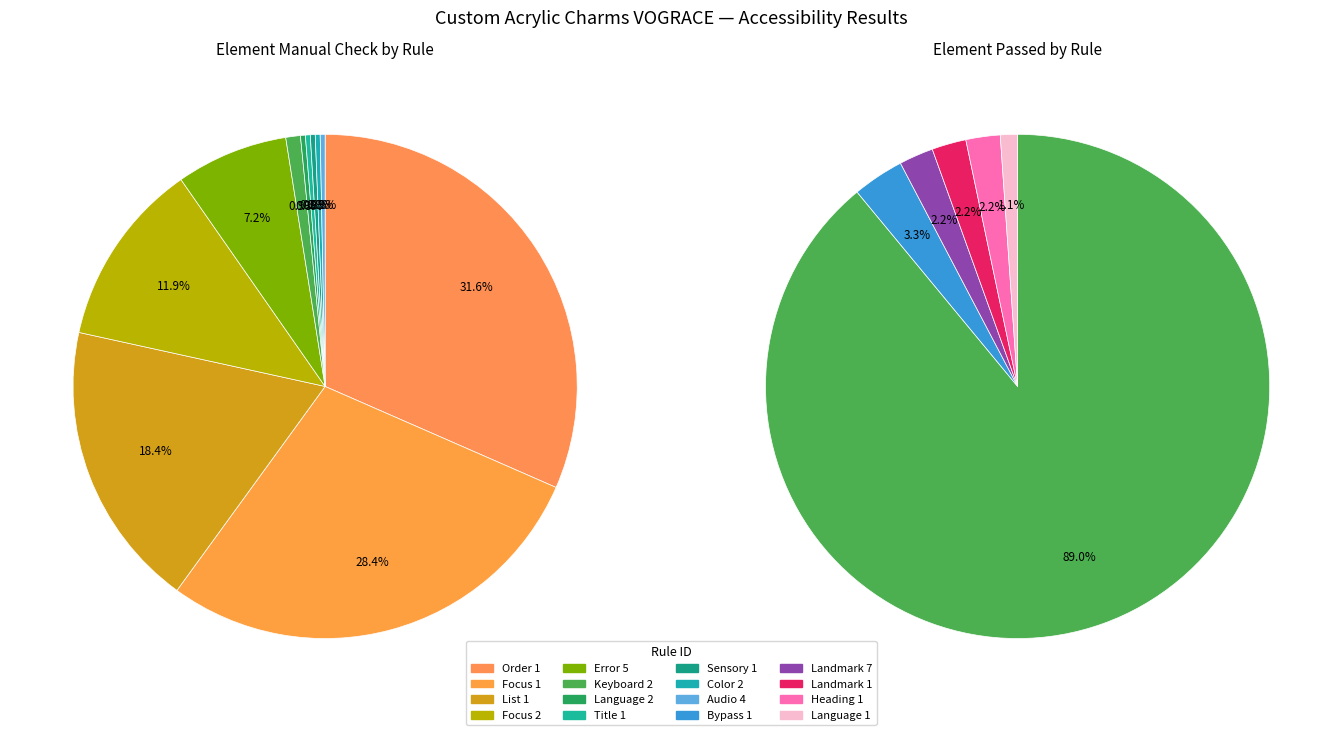

Does Language 1 represent more than half of the total?

No